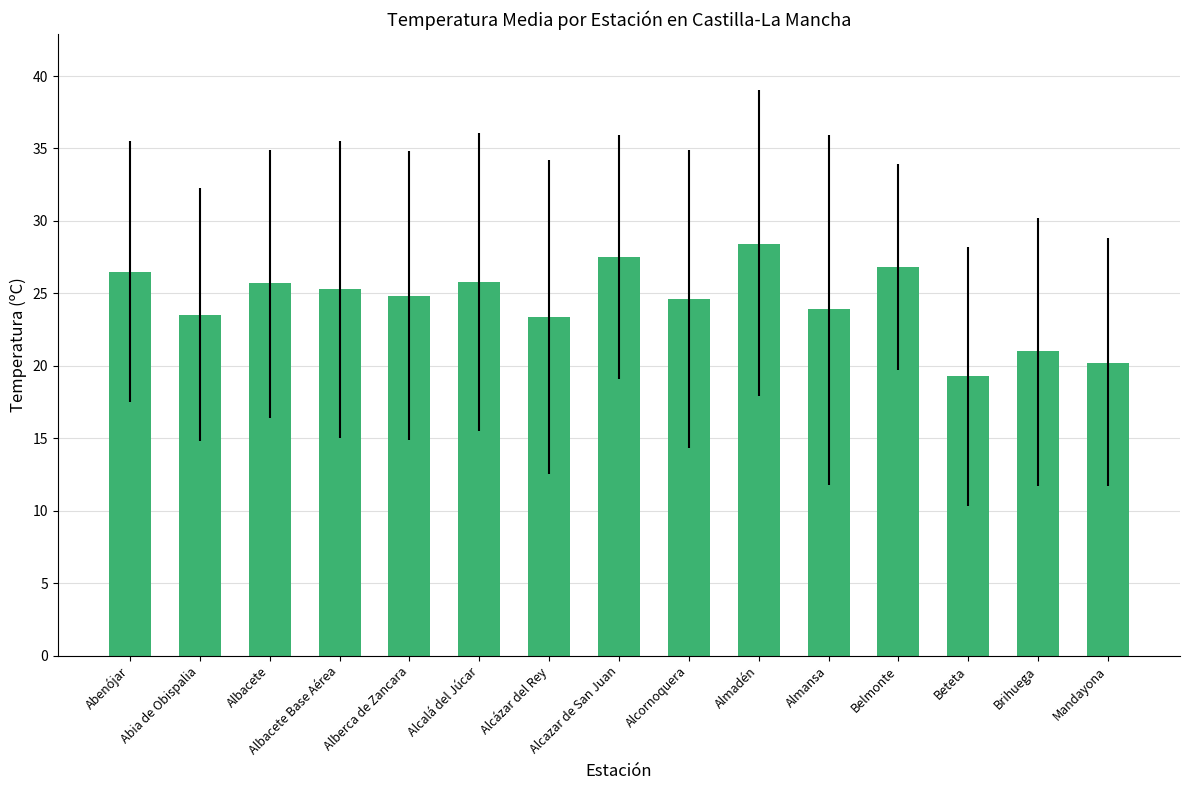

Which has a higher value, Belmonte or Alcornoquera?

Belmonte